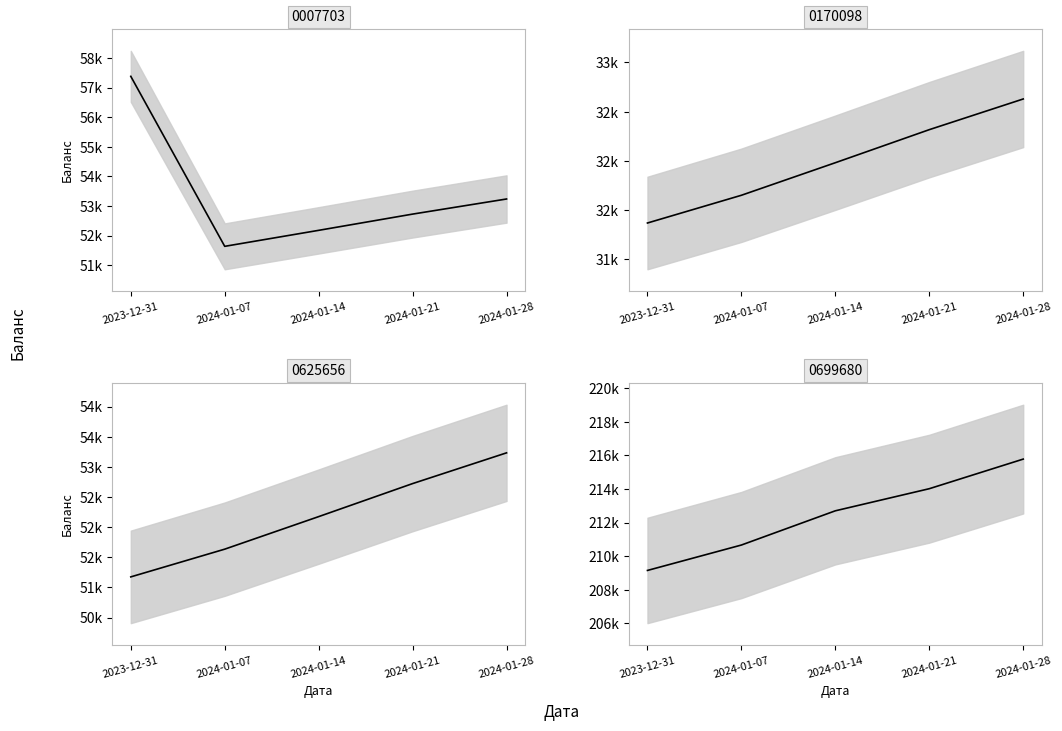

Count the number of categories in the chart.

5